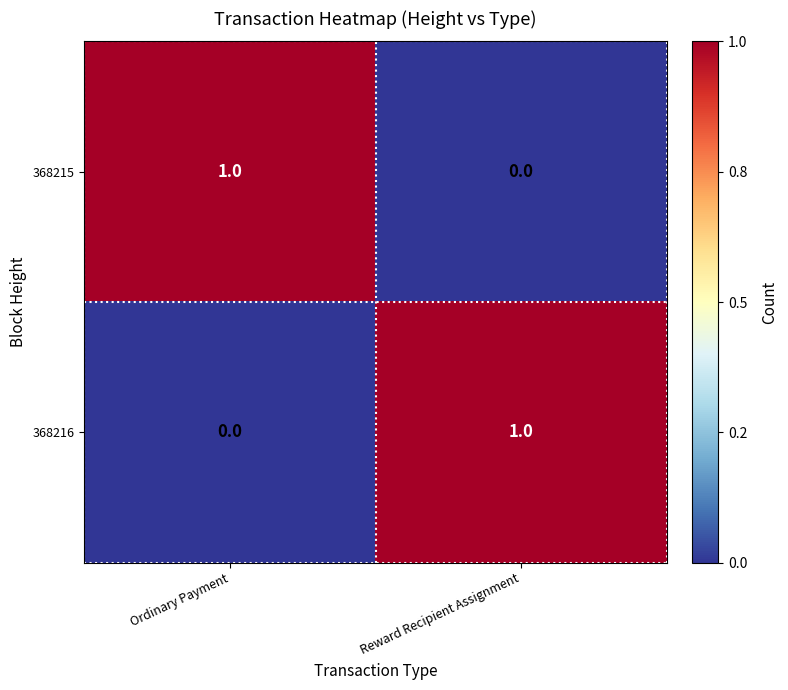

True or false: 368216 has a value of 0 at Reward Recipient Assignment.

False